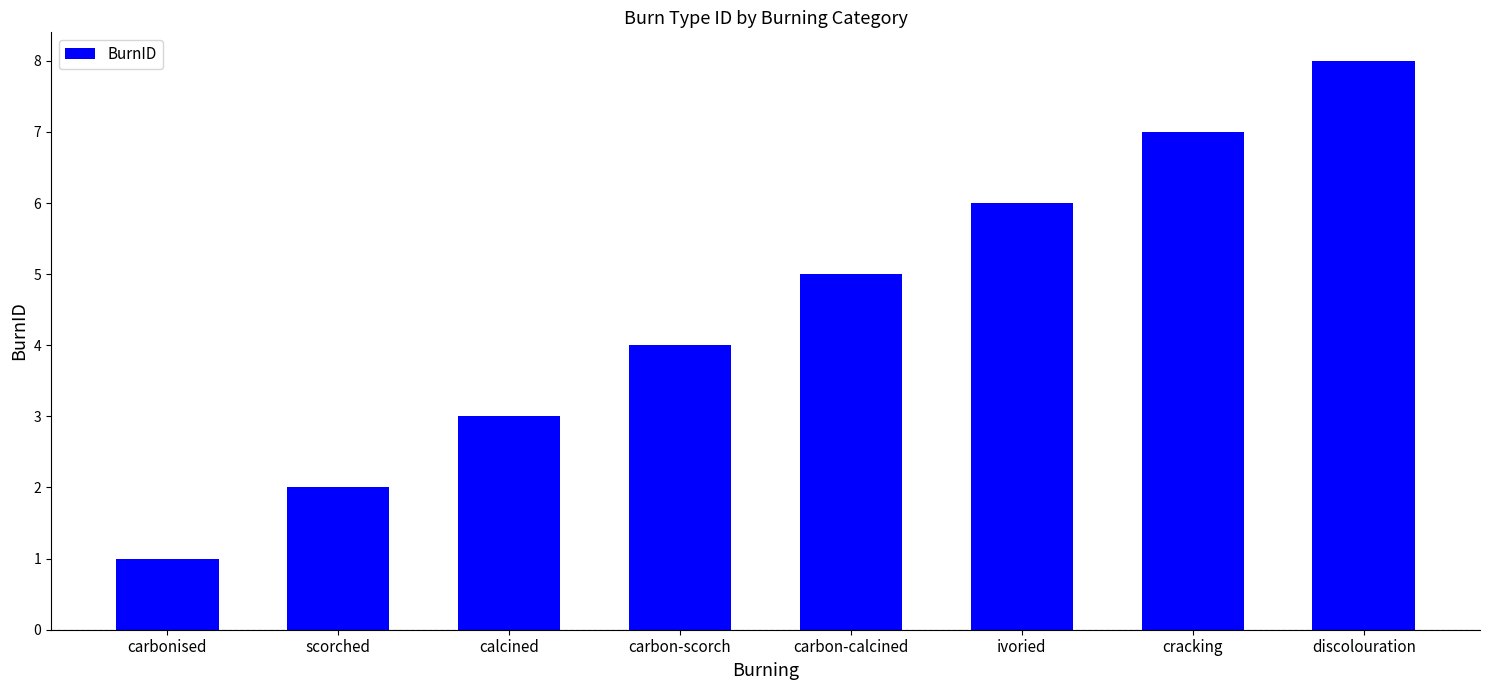

What is the difference between the values at discolouration and scorched?

6